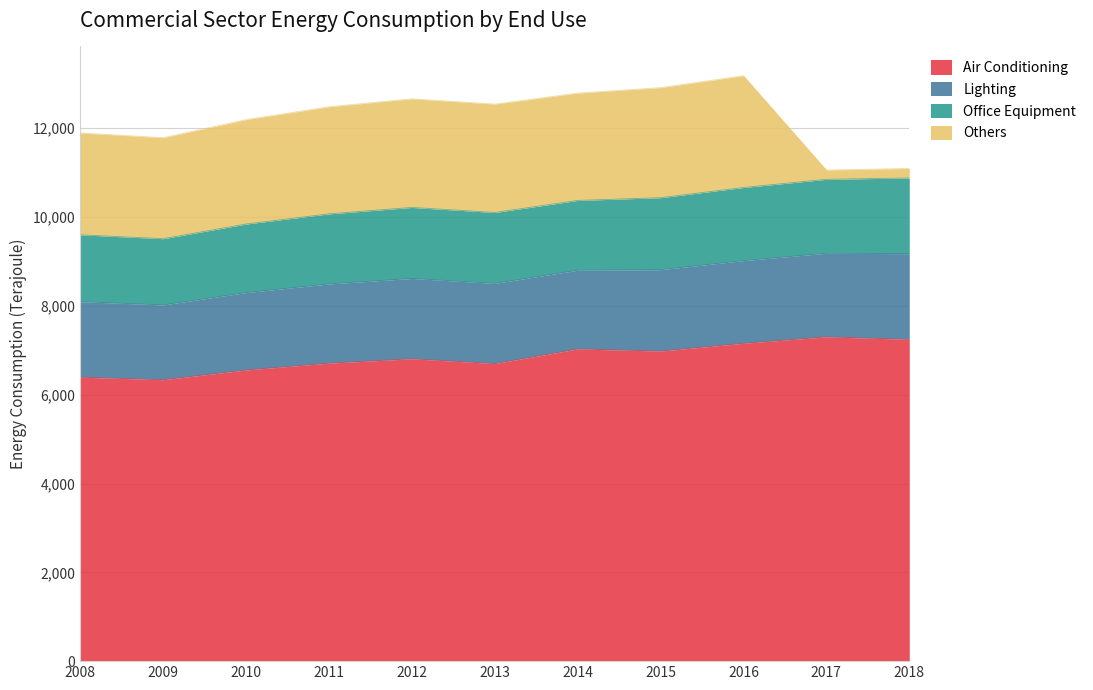

Where is the first local minimum for Others?

2009